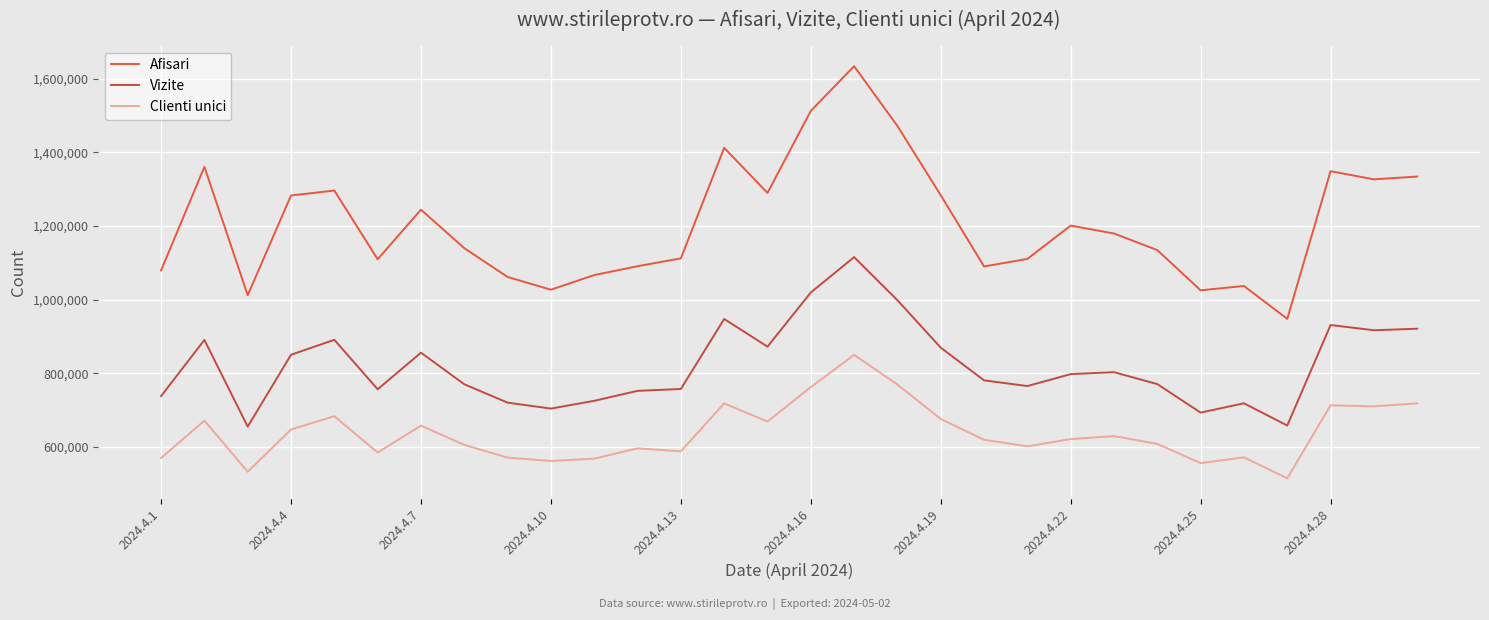

Rank the series by their average value, from lowest to highest.

Clienti unici, Vizite, Afisari